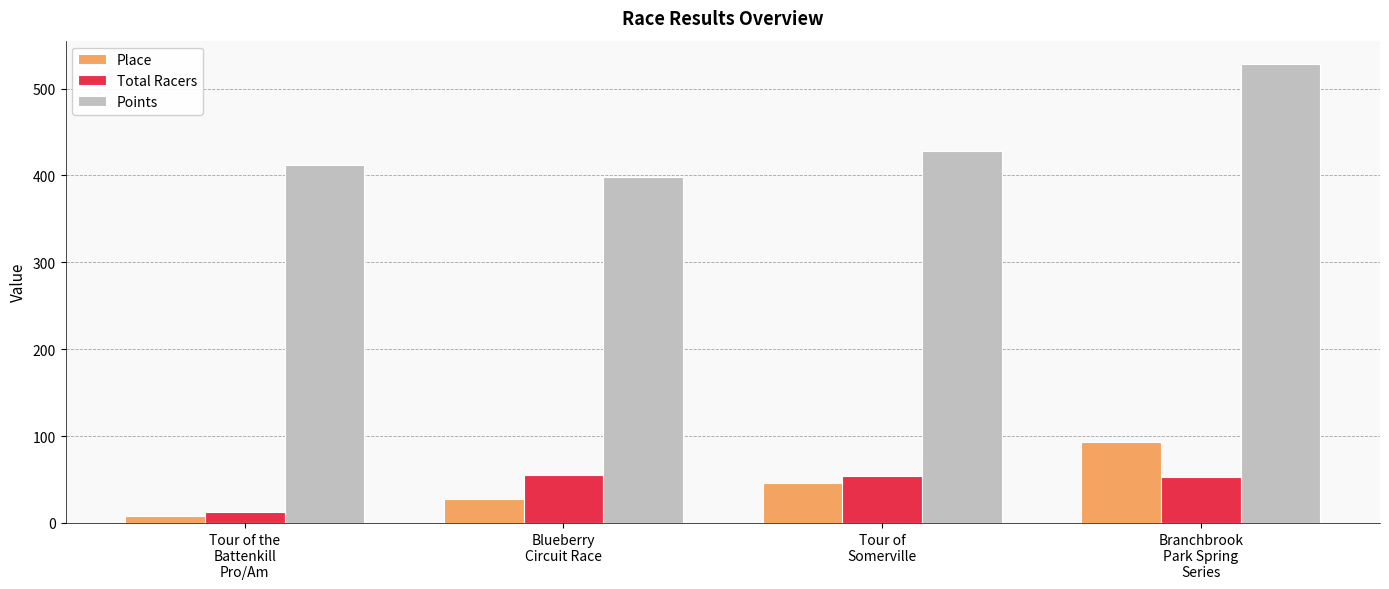

List the series in order of their peak value, highest first.

Points, Place, Total Racers